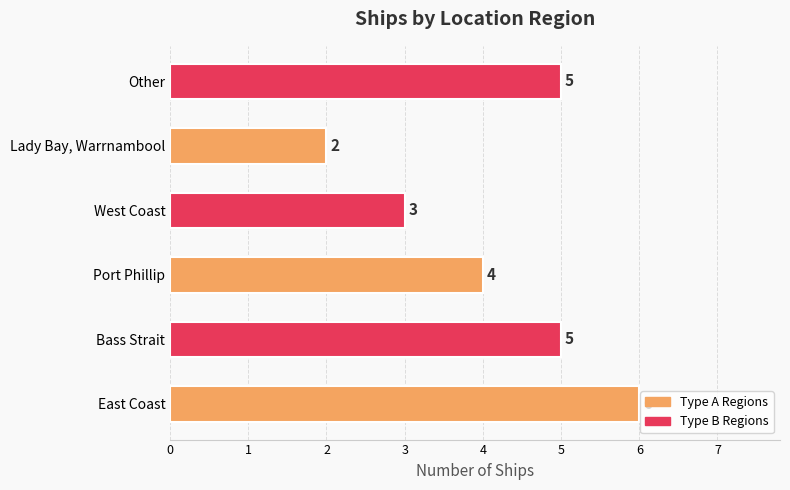

What is the difference between the maximum and minimum values?

4